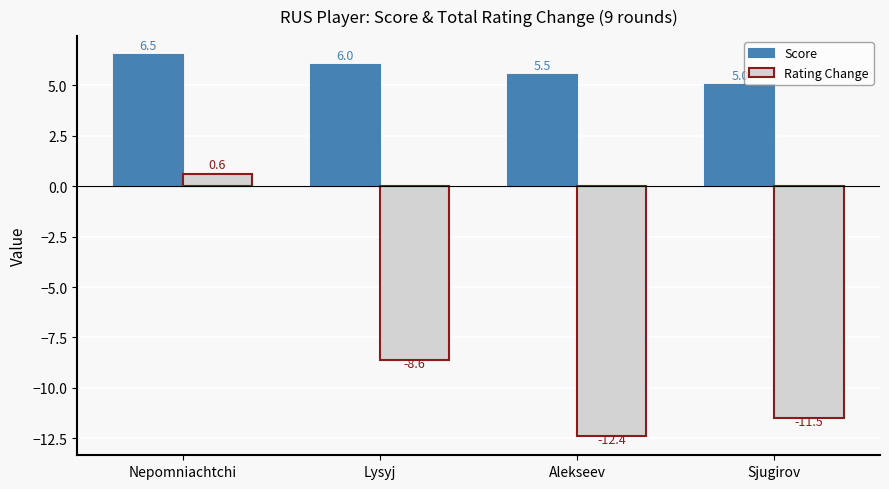

Reading left to right, transcribe all the data shown in this chart.

Score: Nepomniachtchi=6.5	Lysyj=6.0	Alekseev=5.5	Sjugirov=5.0
Rating Change: Nepomniachtchi=0.6	Lysyj=-8.6	Alekseev=-12.4	Sjugirov=-11.5